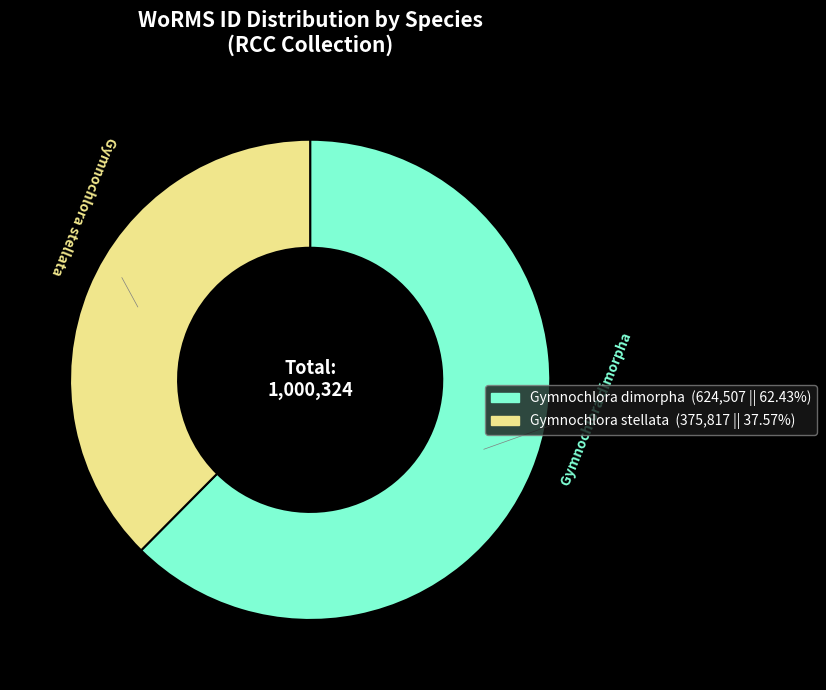

True or false: Gymnochlora dimorpha accounts for 62% of the total.

True